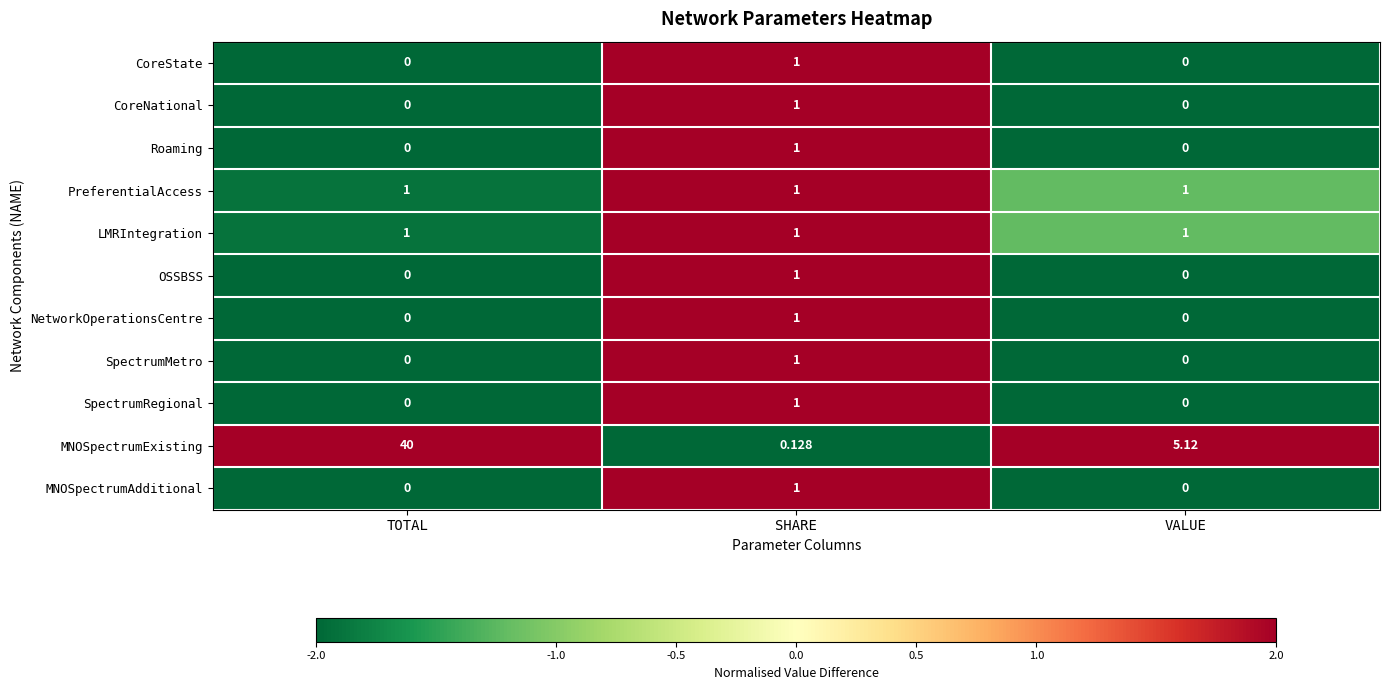

Which series has the widest spread of values?

MNOSpectrumExisting